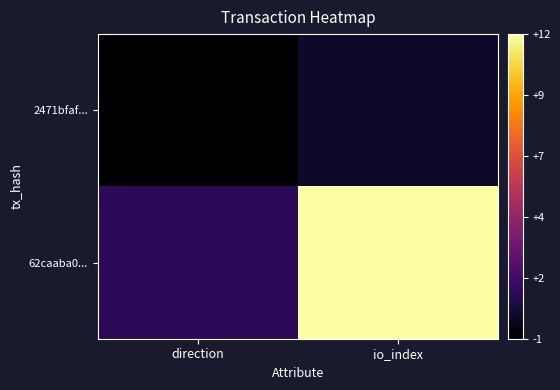

Reading left to right, transcribe all the data shown in this chart.

2471bfaf...: direction=-1	io_index=0
62caaba0...: direction=1	io_index=12